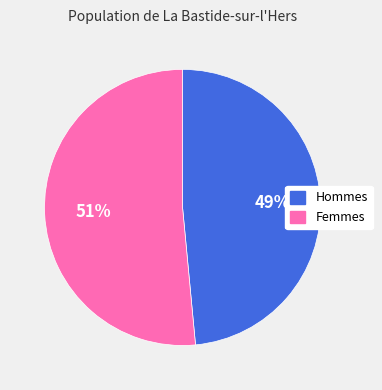

How many slices are in this pie chart?

2